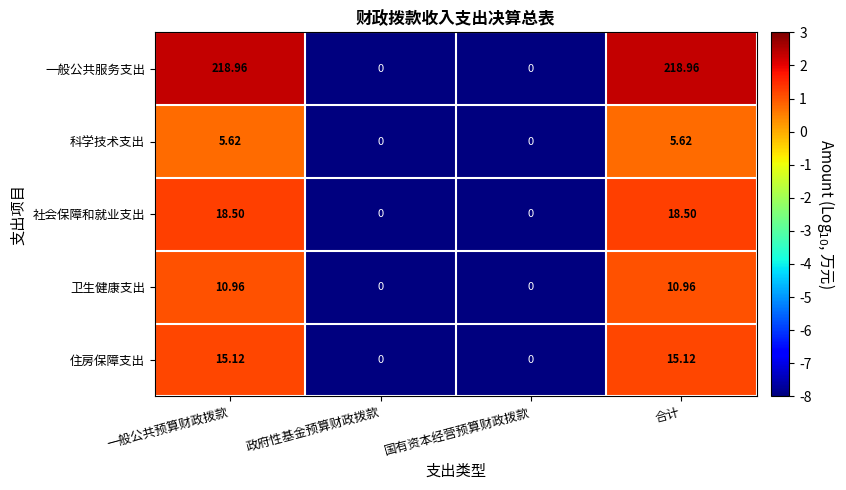

At 一般公共预算财政拨款, list the series in order from largest to smallest.

一般公共服务支出, 社会保障和就业支出, 住房保障支出, 卫生健康支出, 科学技术支出